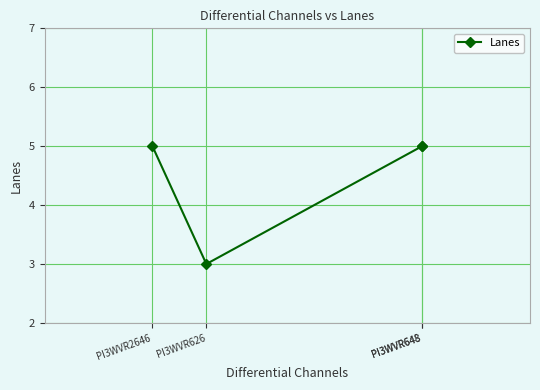

List the labels in order of value, largest first.

PI3WVR2646, PI3WVR648, PI3WVR648, PI3WVR626